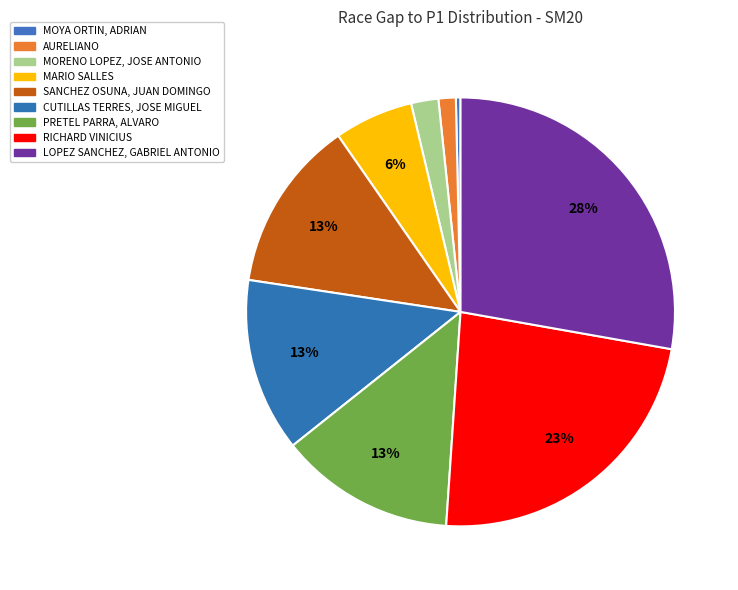

Rank the categories by value from highest to lowest.

LOPEZ SANCHEZ, GABRIEL ANTONIO, RICHARD VINICIUS, PRETEL PARRA, ALVARO, CUTILLAS TERRES, JOSE MIGUEL, SANCHEZ OSUNA, JUAN DOMINGO, MARIO SALLES, MORENO LOPEZ, JOSE ANTONIO, AURELIANO, MOYA ORTIN, ADRIAN